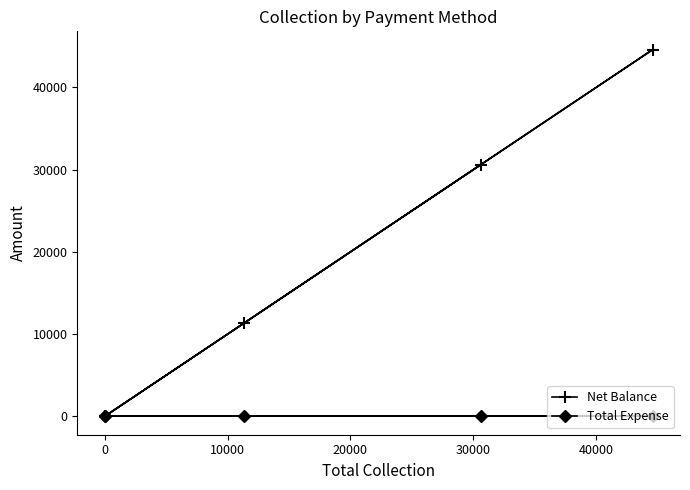

True or false: Net Balance and Total Expense cross at least once.

False